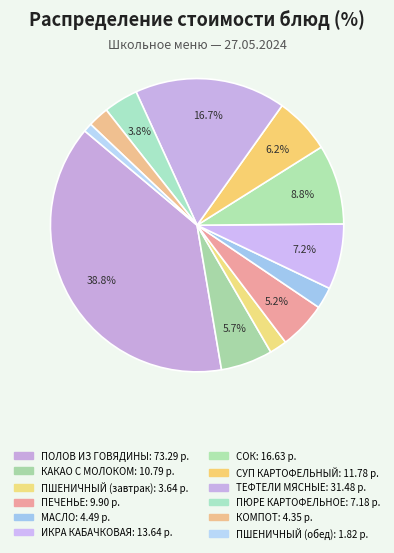

How many slices are in this pie chart?

12